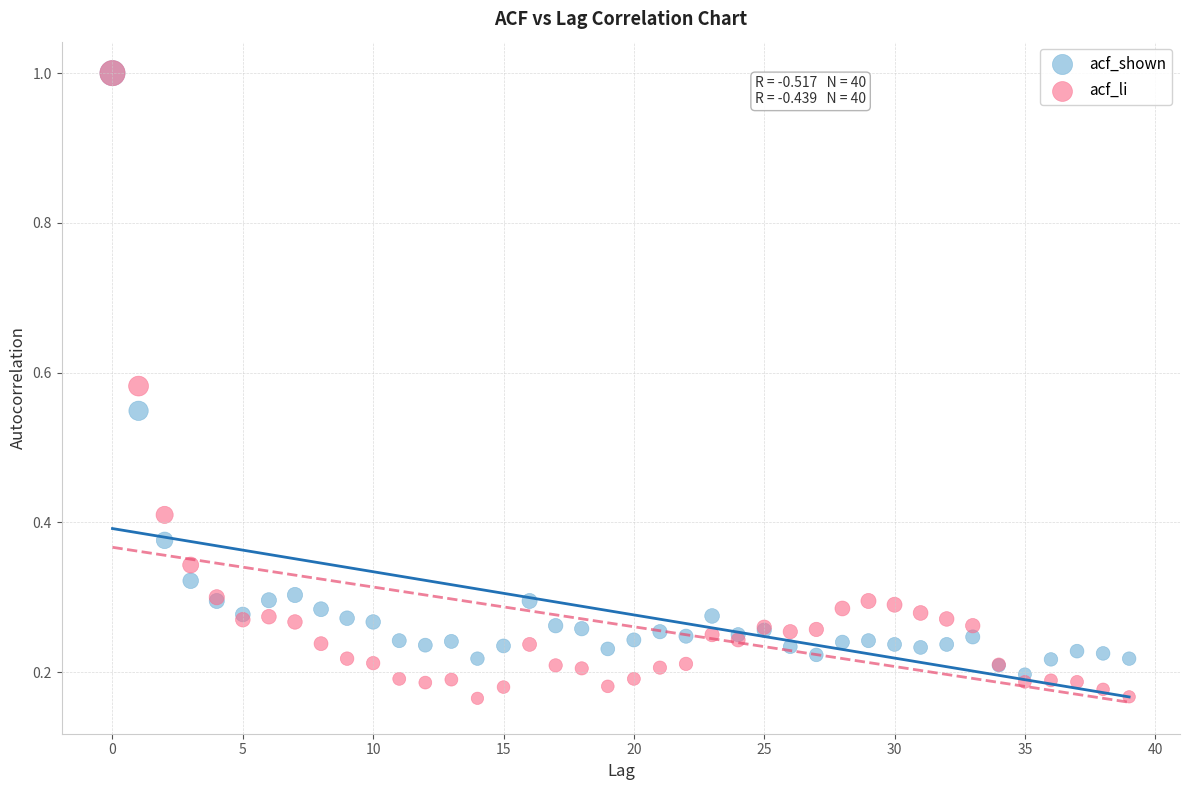

What are all the series names shown in the legend?

acf_shown, acf_li